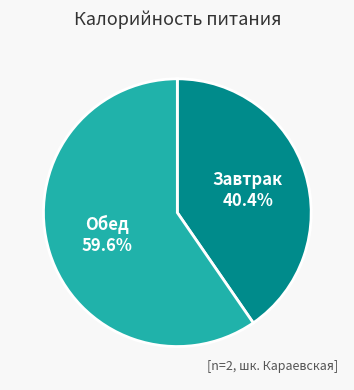

What percentage is the Обед slice, to the nearest percent?

60%